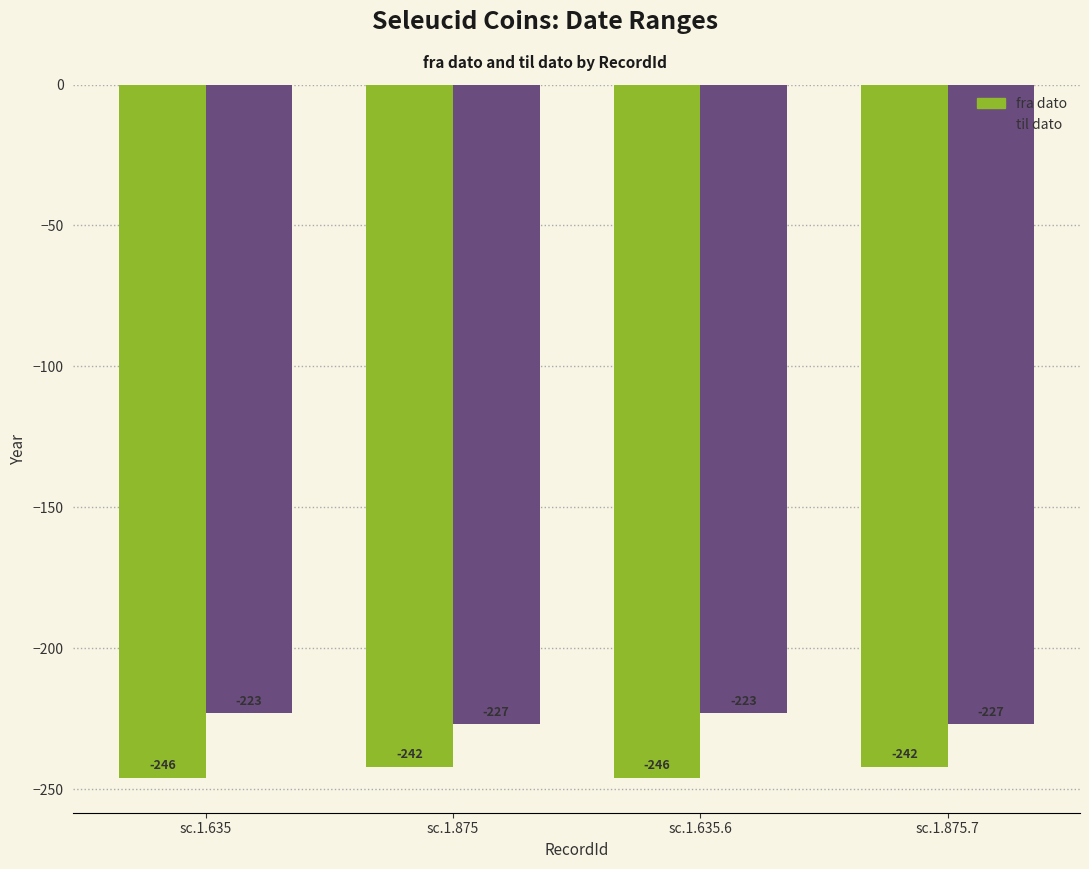

The value of fra dato at sc.1.875.7 is -93. True or false?

False